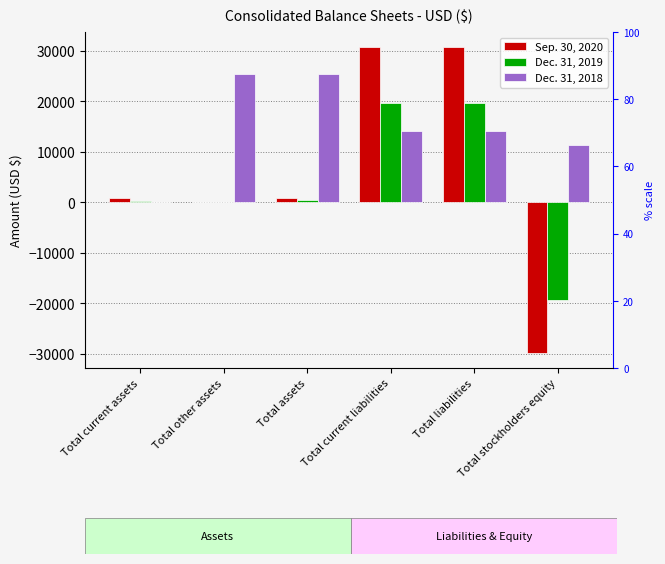

What is the label of the 2nd bar from the left?

Total other assets